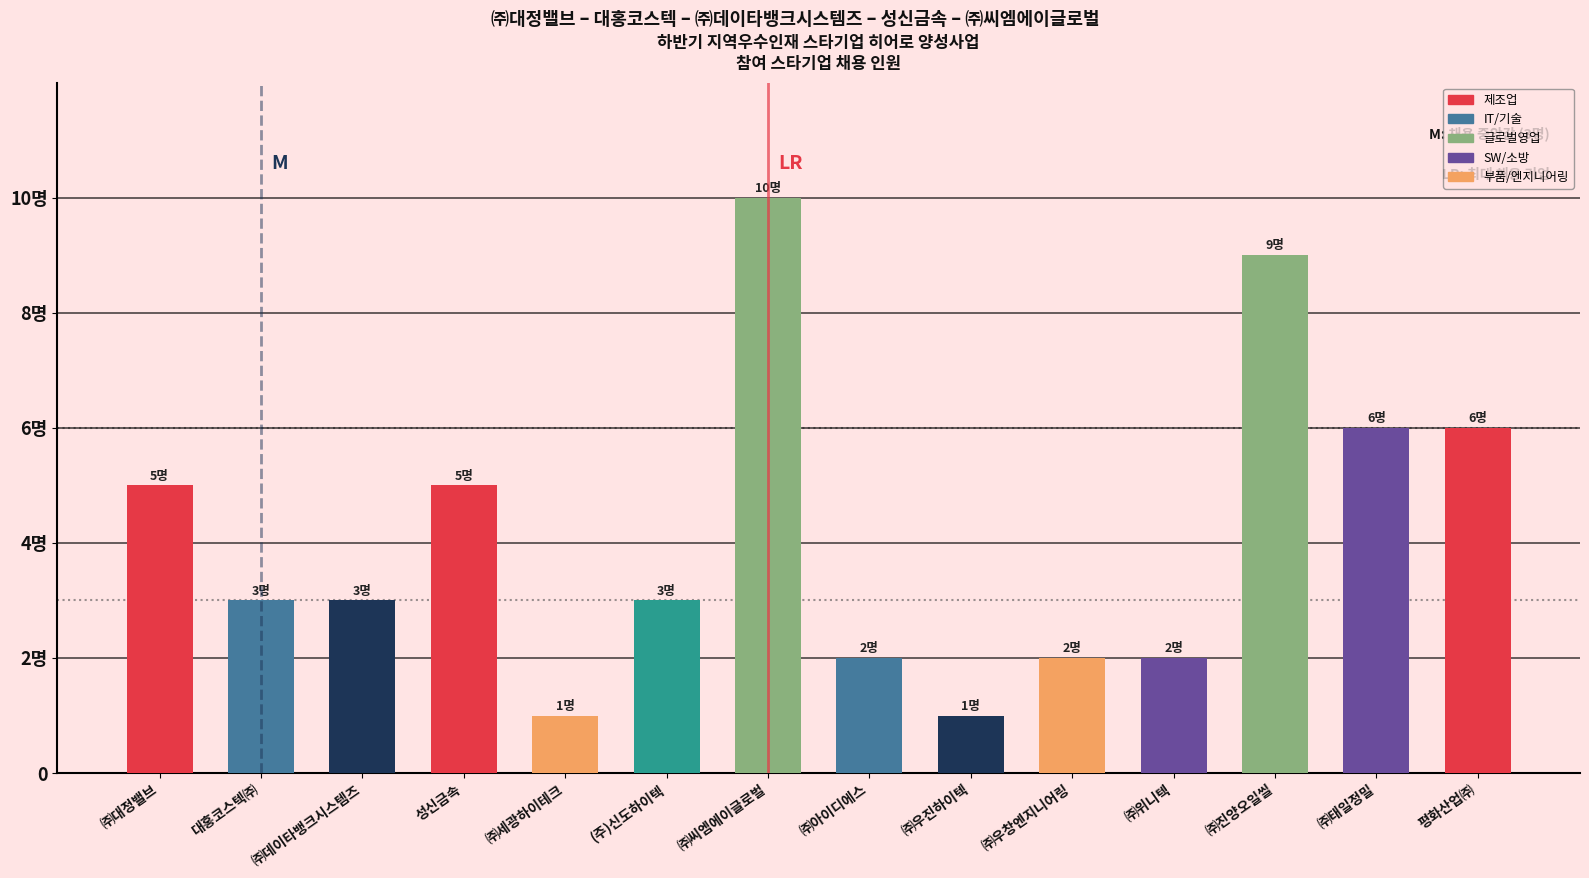

Where does the data first go above 3?

㈜대정밸브